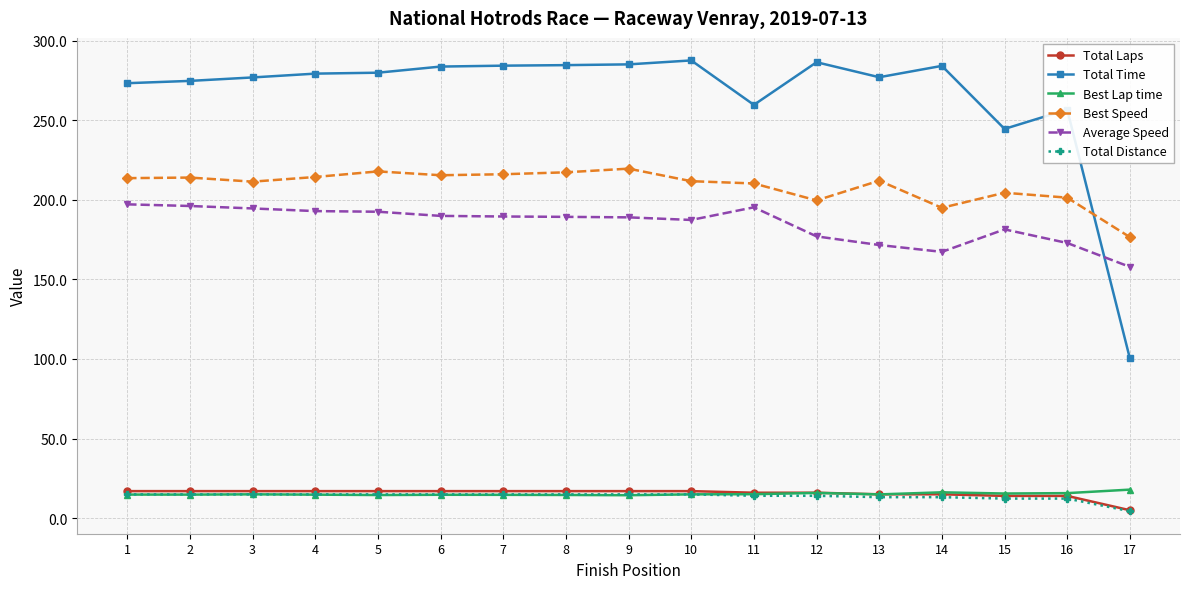

What is the total value across all series at 6?

735.6